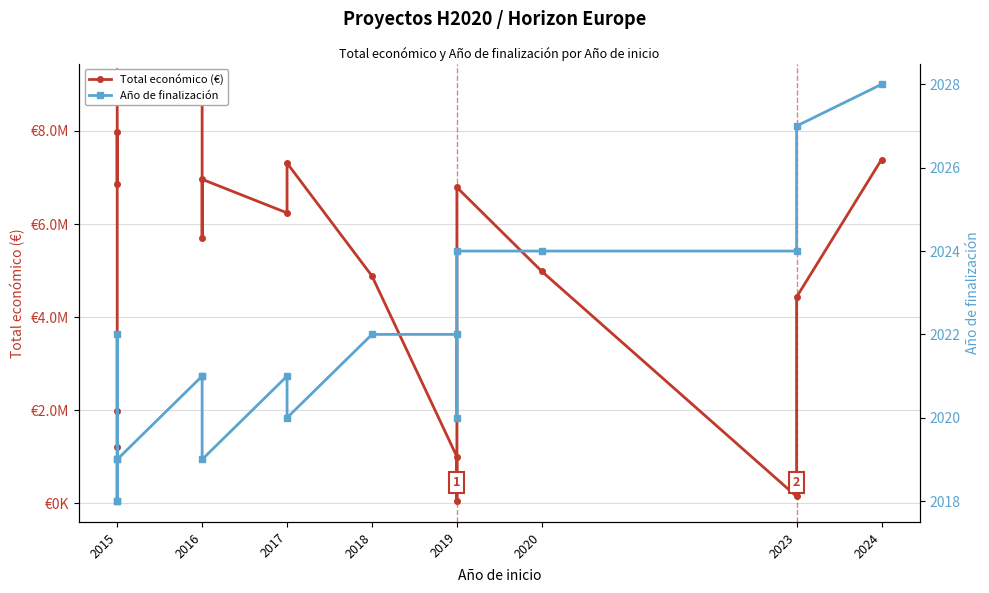

Is the value of Total económico (€) at 2024 greater than the value of Año de finalización at 2016?

Yes